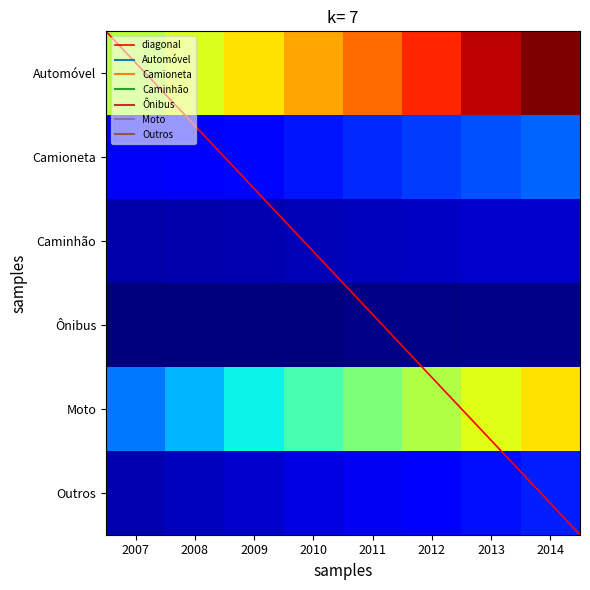

Is it true that Moto equals 0.6 at 2009?

False